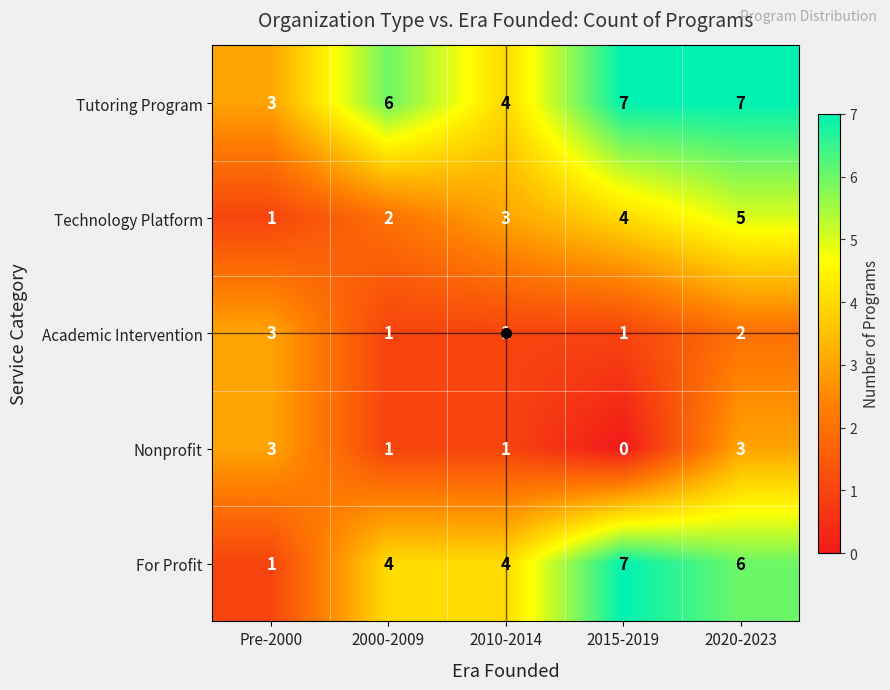

Rank the series at 2020-2023 from highest to lowest value.

Tutoring Program, For Profit, Technology Platform, Nonprofit, Academic Intervention